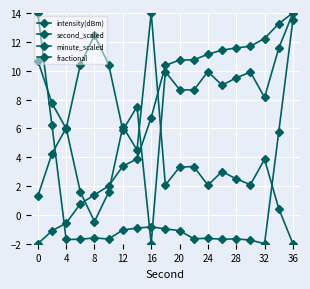

Is this an area chart (filled region under the line)?

No